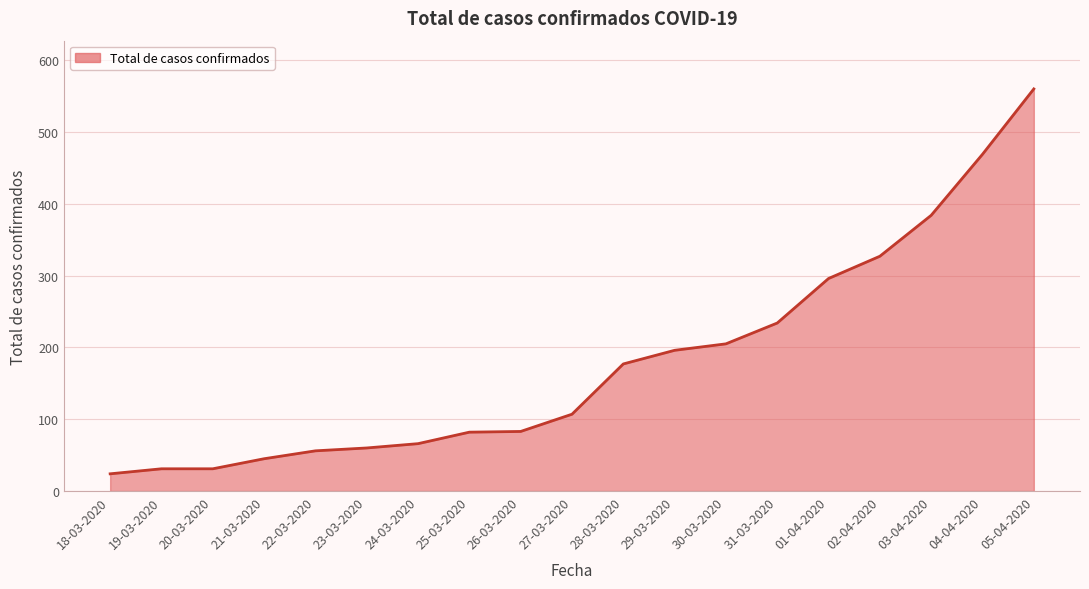

The value at 31-03-2020 is 81. True or false?

False